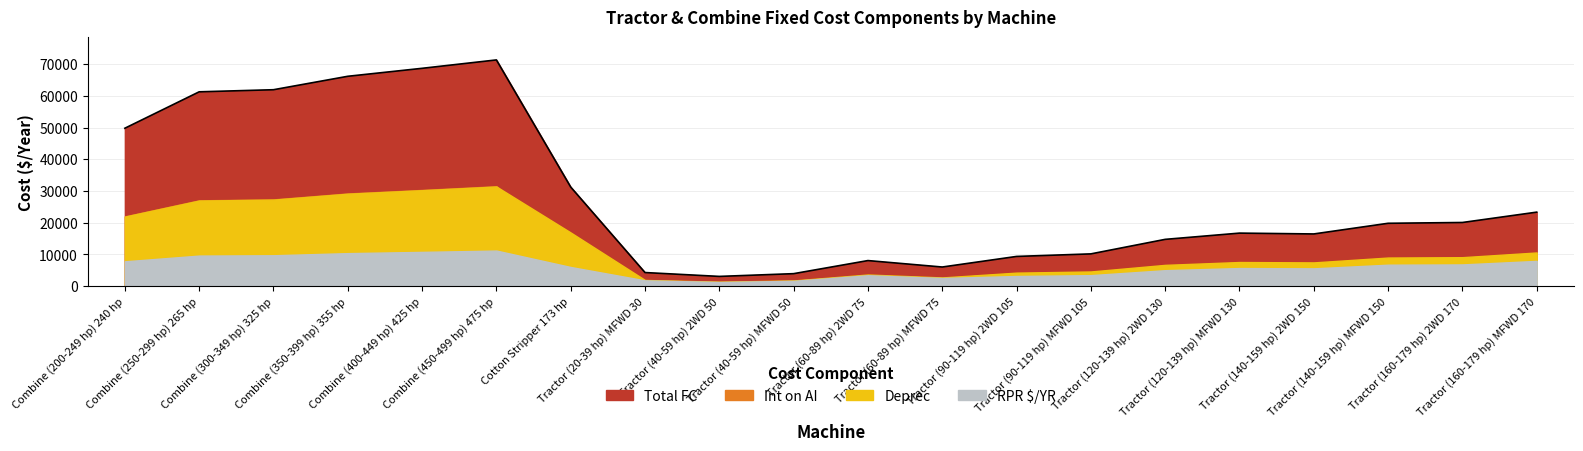

The Int on AI series shows 29250.0 at Combine (350-399 hp) 355 hp. True or false?

True